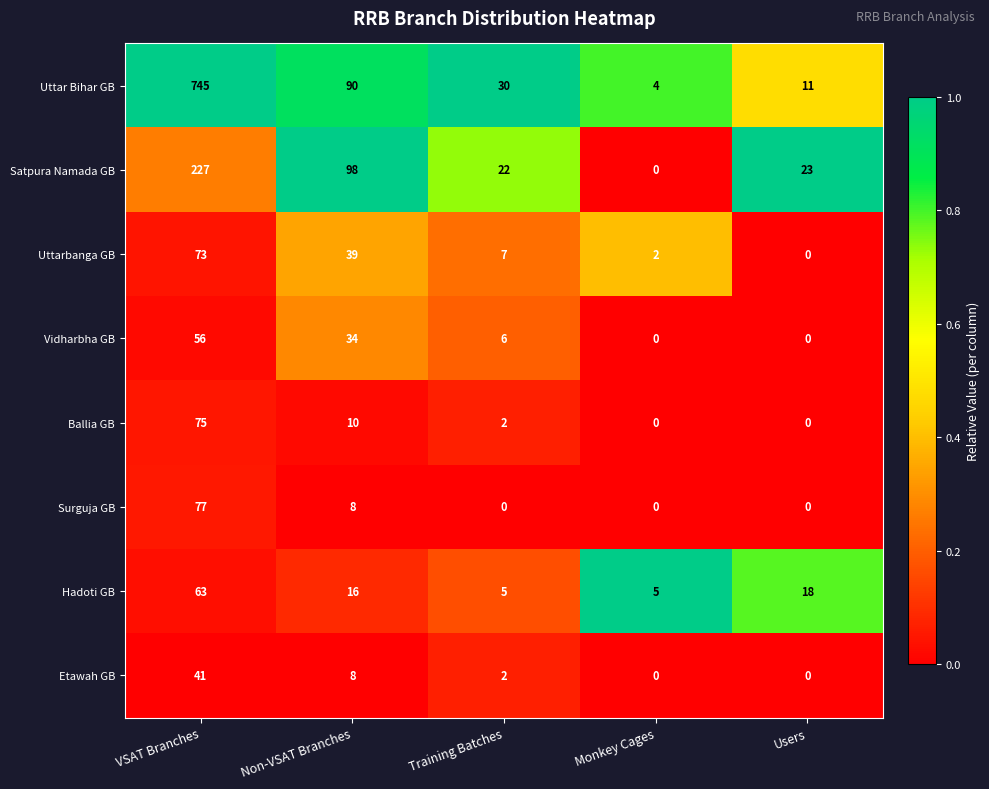

Which category has the highest value across all series?

VSAT Branches